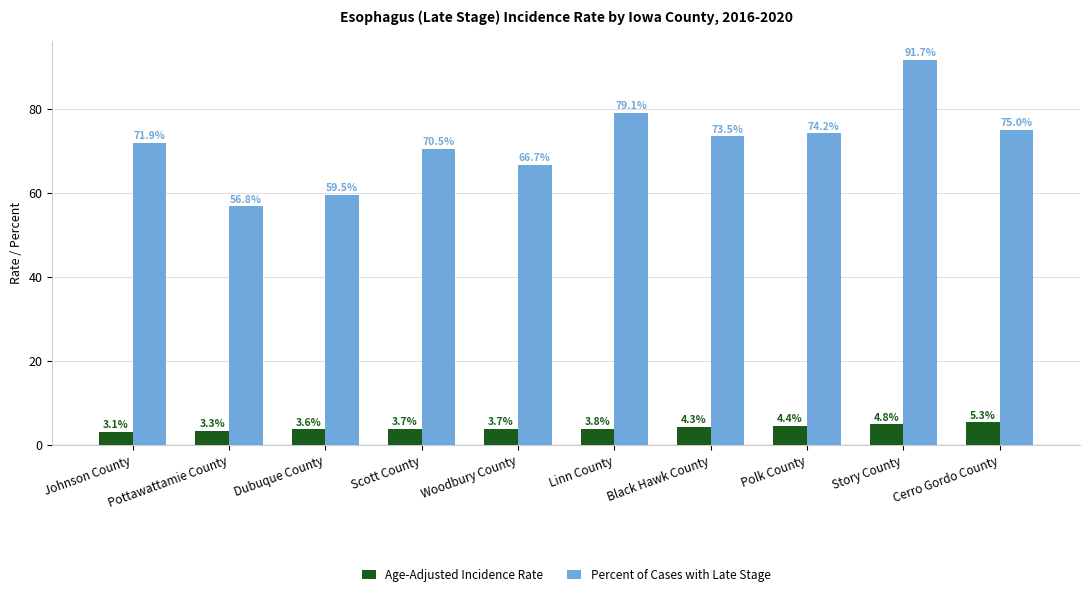

What value does the Age-Adjusted Incidence Rate series have at Black Hawk County?

4.3